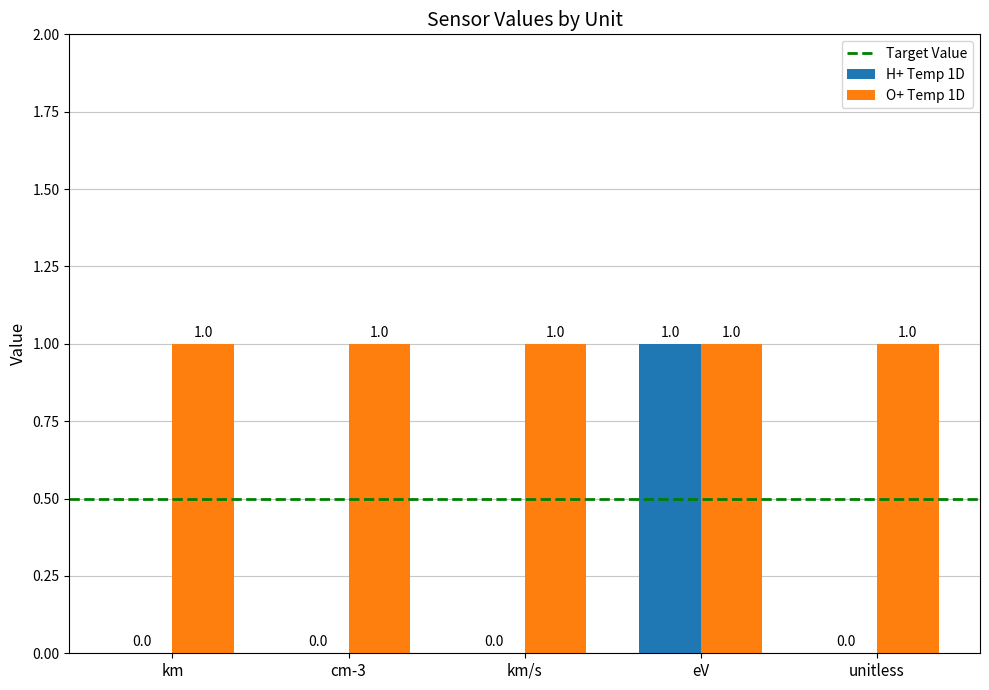

How many H+ Temp 1D values are between 0 and 1?

5